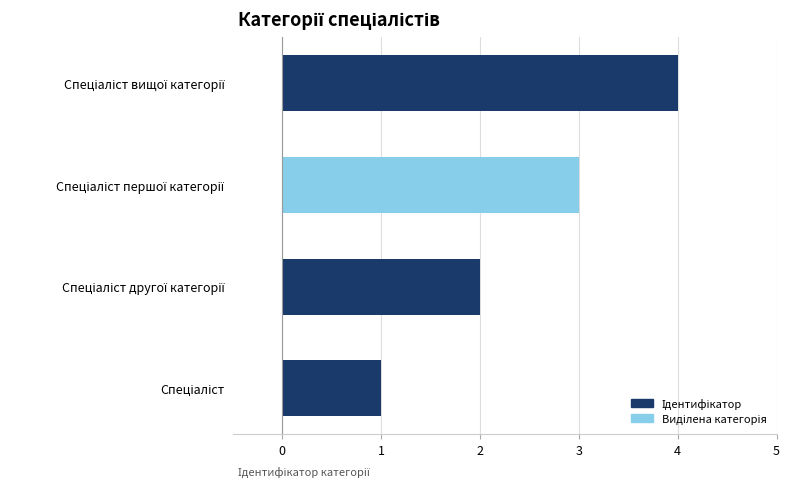

What is the maximum value shown in the chart?

4